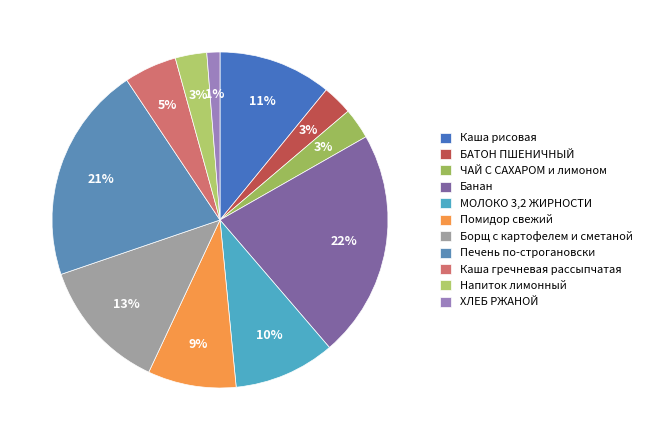

To the nearest percent, what is the difference between the largest and smallest slice percentages?

21%